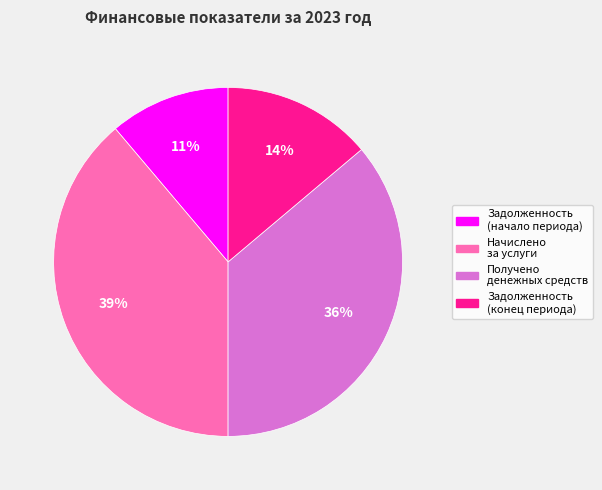

Which slice is the largest?

Начислено за услуги